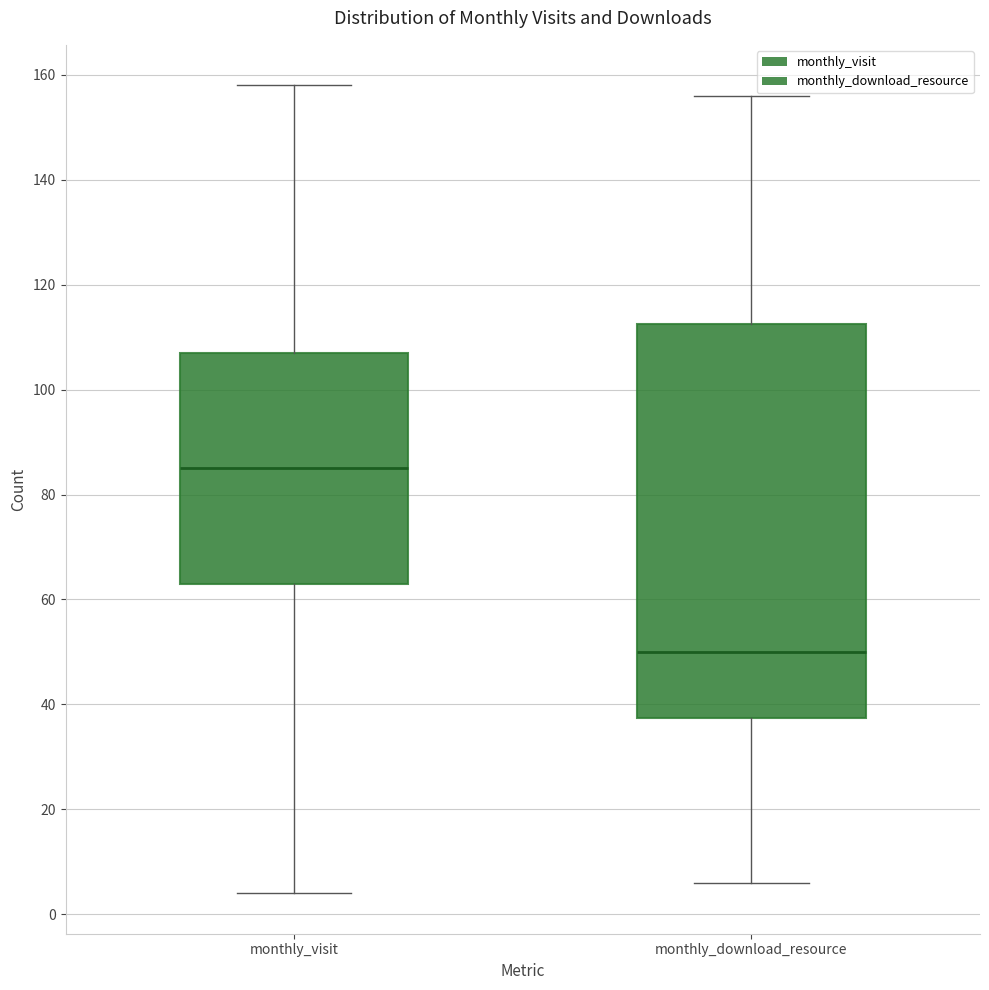

Which box has the lowest median line?

monthly_download_resource